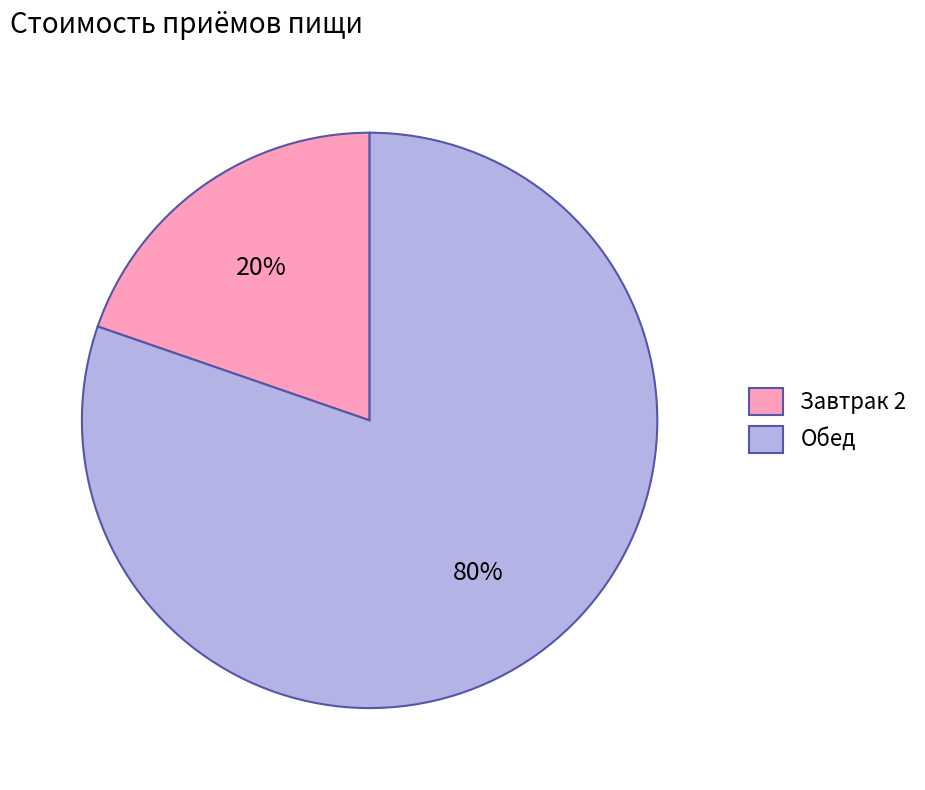

What is the largest slice in the pie chart?

Обед